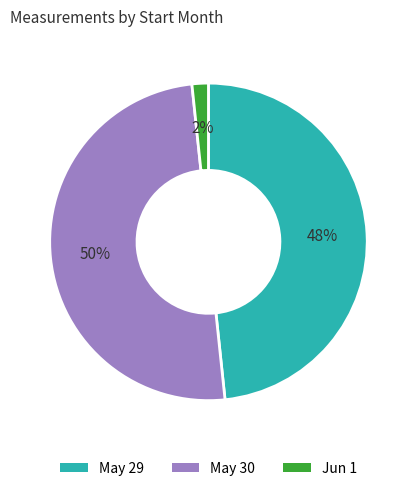

To the nearest percent, what is the difference between the largest and smallest slice percentages?

48%